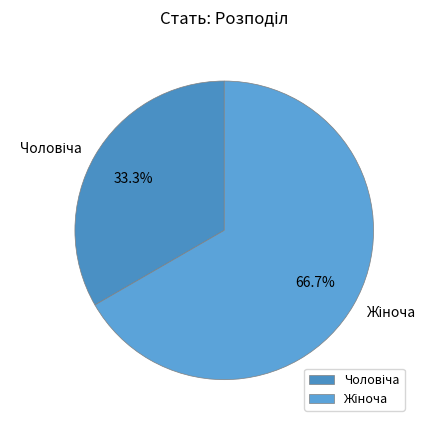

How many slices are in this pie chart?

2